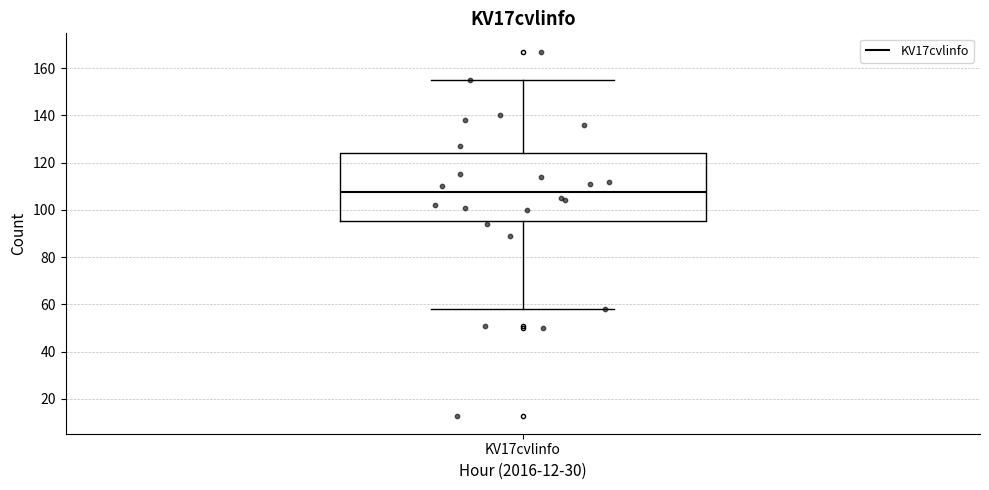

Transcribe this box plot: give where the median line is, the range the box spans, and where the two whiskers end, as read against the y-axis. The values are not printed on the chart, so give them approximately, as read against the axis.

median 108, box 96 to 124, whiskers 58 to 156